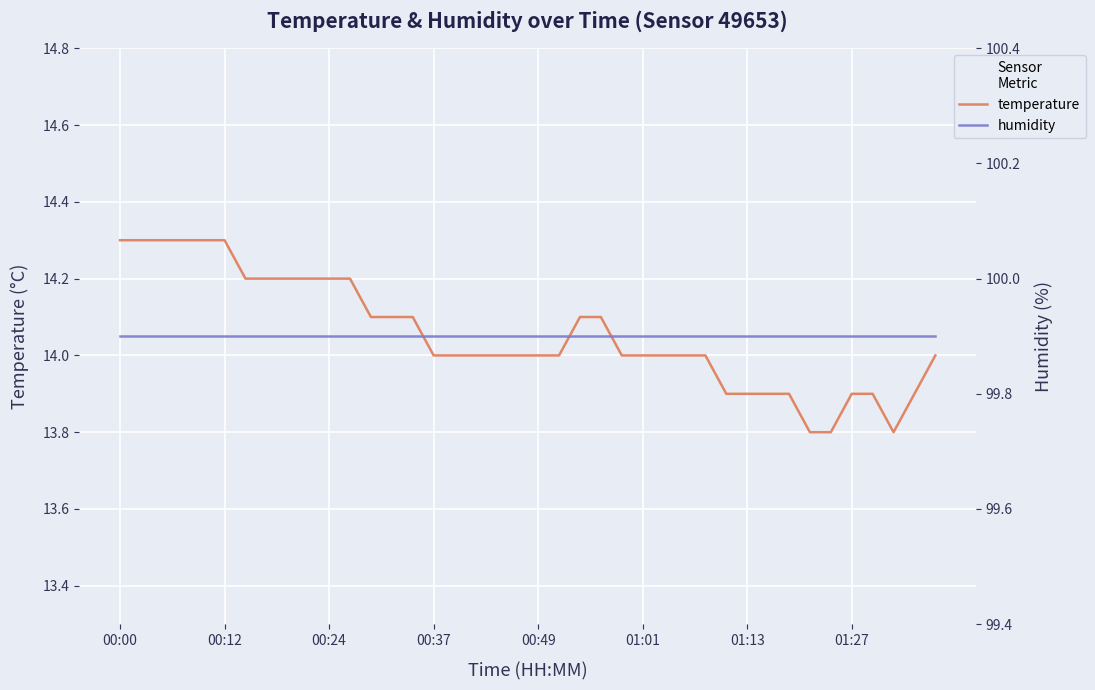

What is the lowest value of the temperature series?

13.8